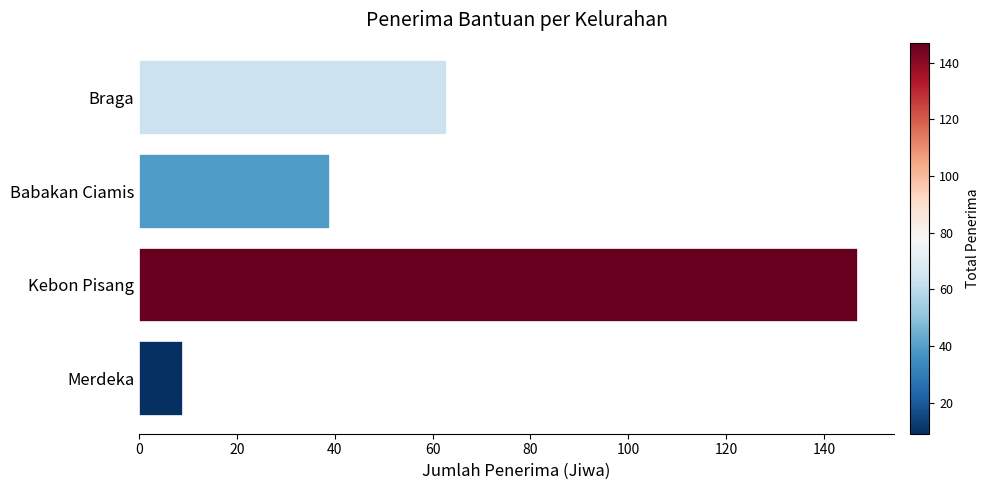

Rank the categories by value from lowest to highest.

Merdeka, Babakan Ciamis, Braga, Kebon Pisang